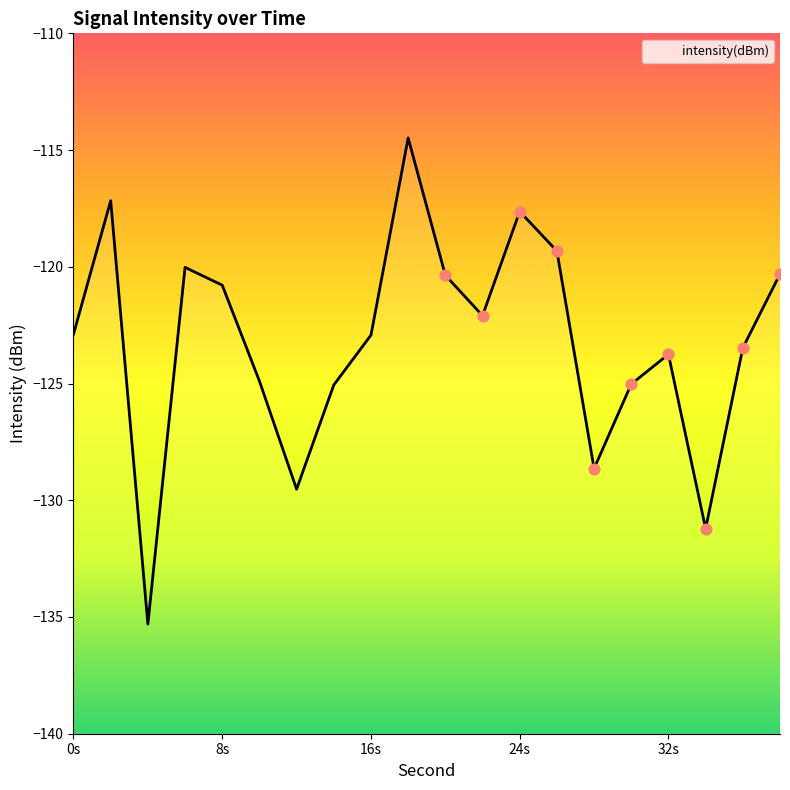

What is the change in value from 12 to 24?

+11.9